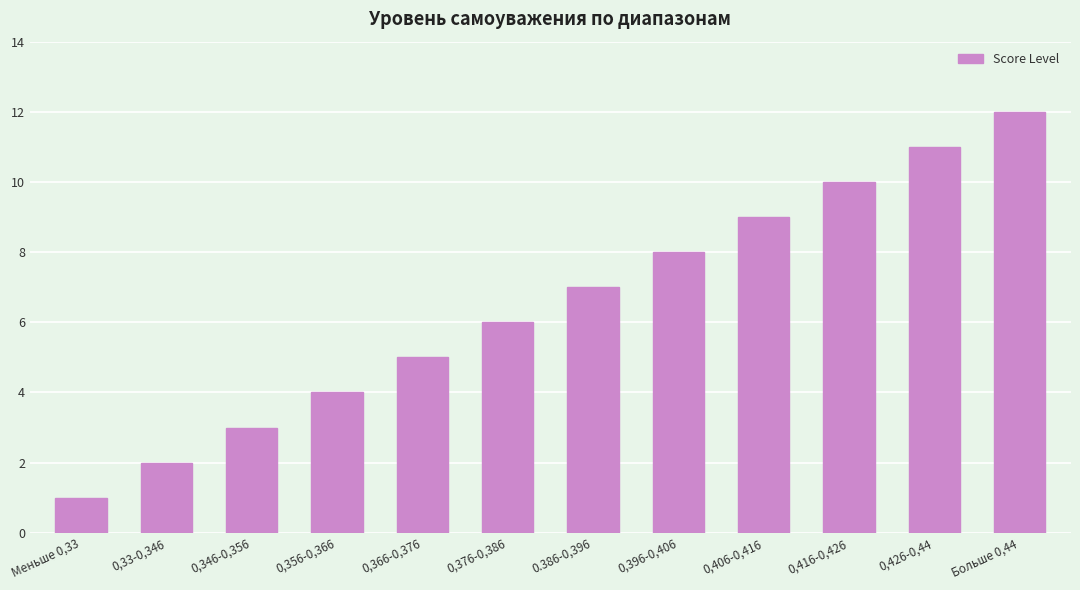

Are the bars grouped side by side (vs. stacked)?

No